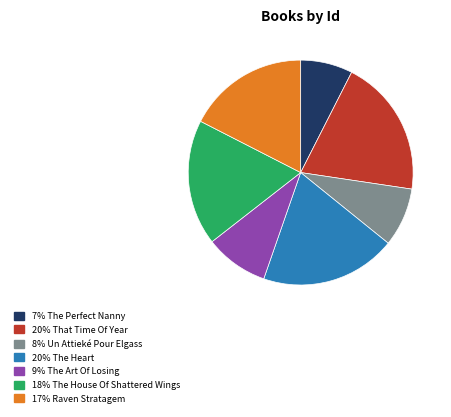

How many segments does this pie chart have?

7